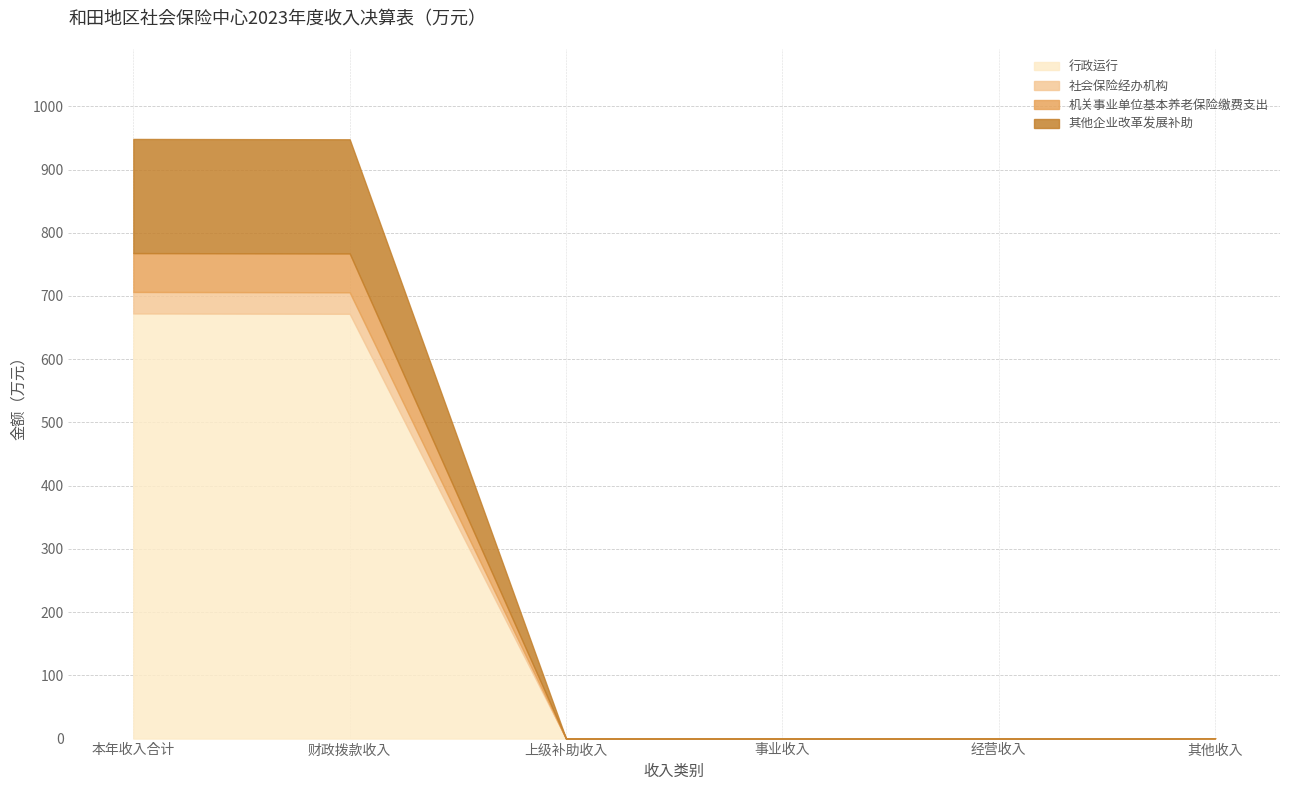

Which series has the widest spread of values?

行政运行